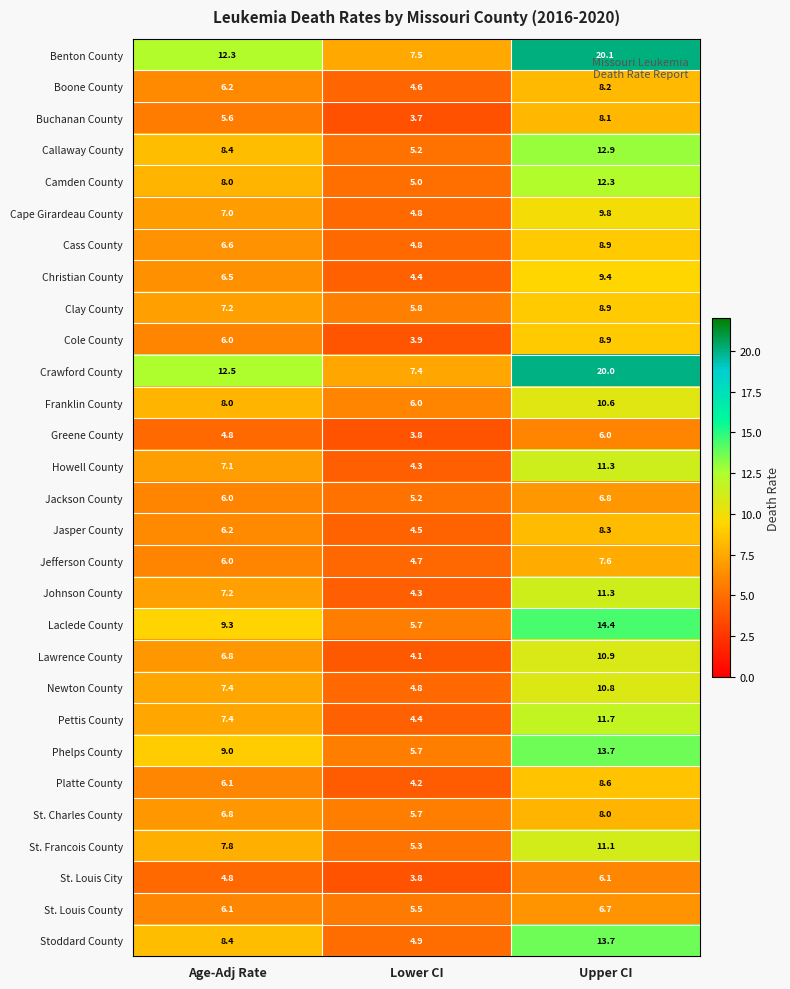

At which category is the sum across all series the highest?

Upper CI